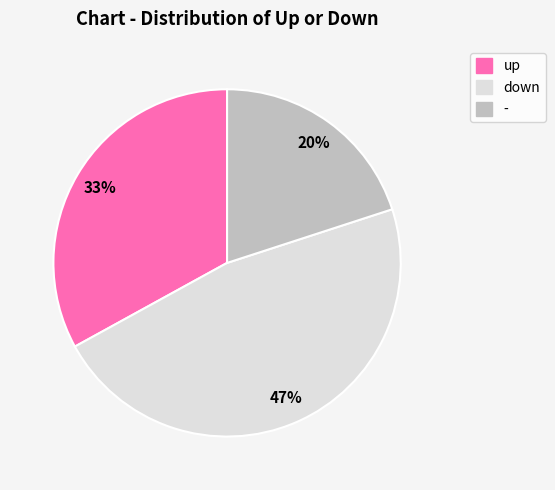

Is up the majority of the pie?

No